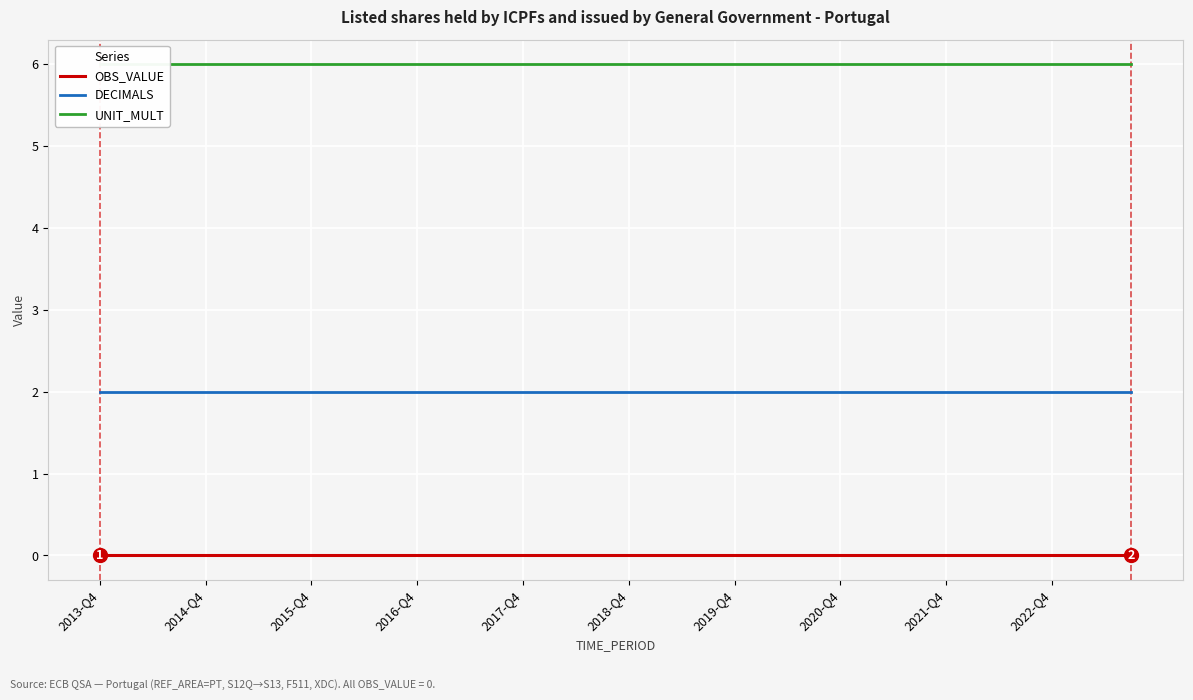

True or false: OBS_VALUE has more than 1 points higher than both neighbors.

False